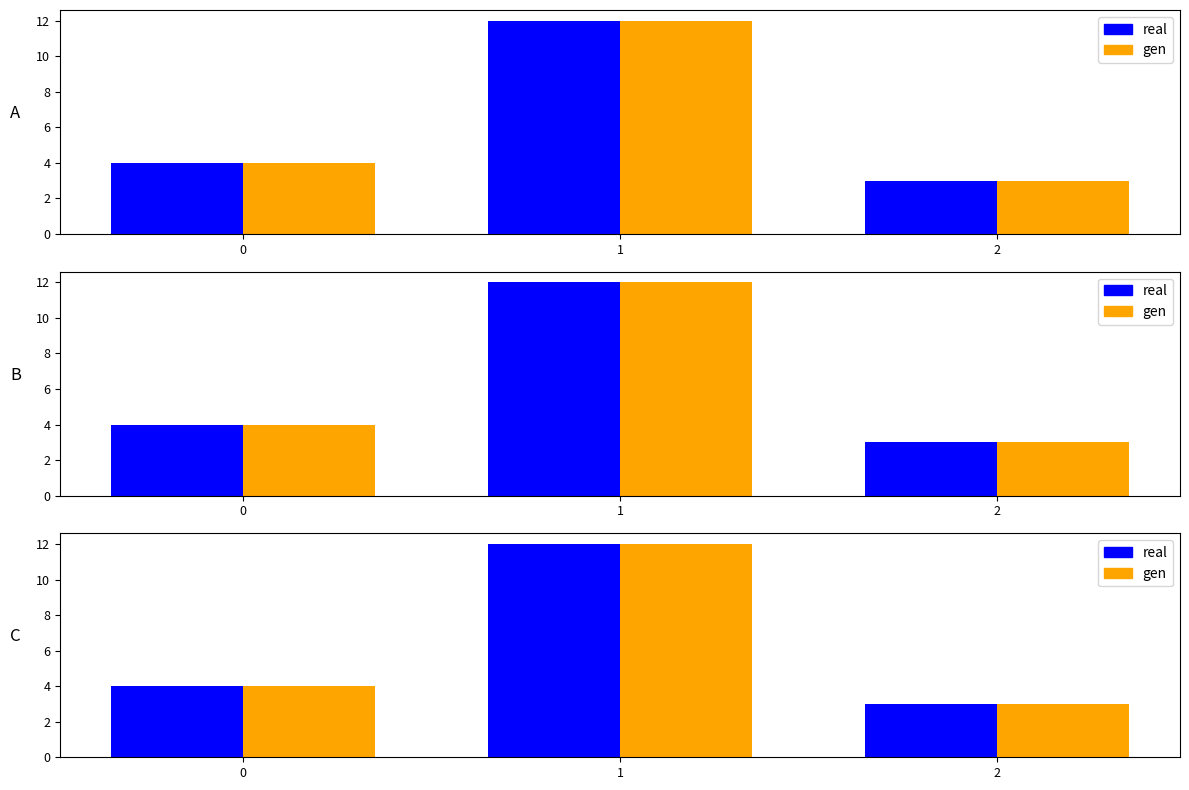

What is the sum of the gen values at 2 and 1?

15